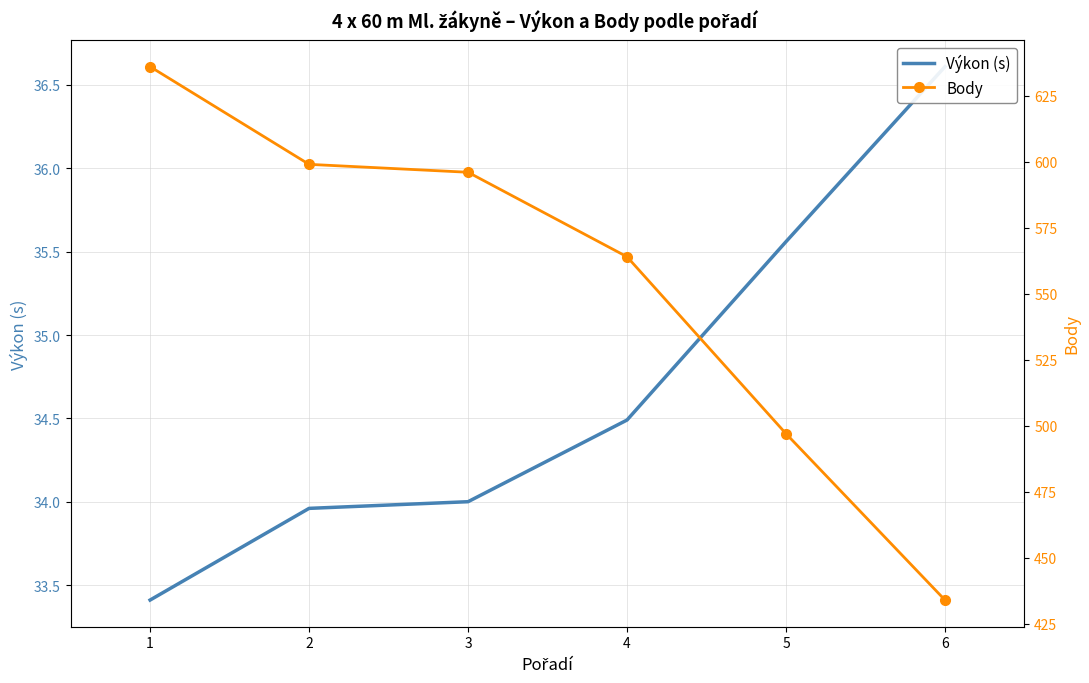

Which series has the largest total across all categories?

Body